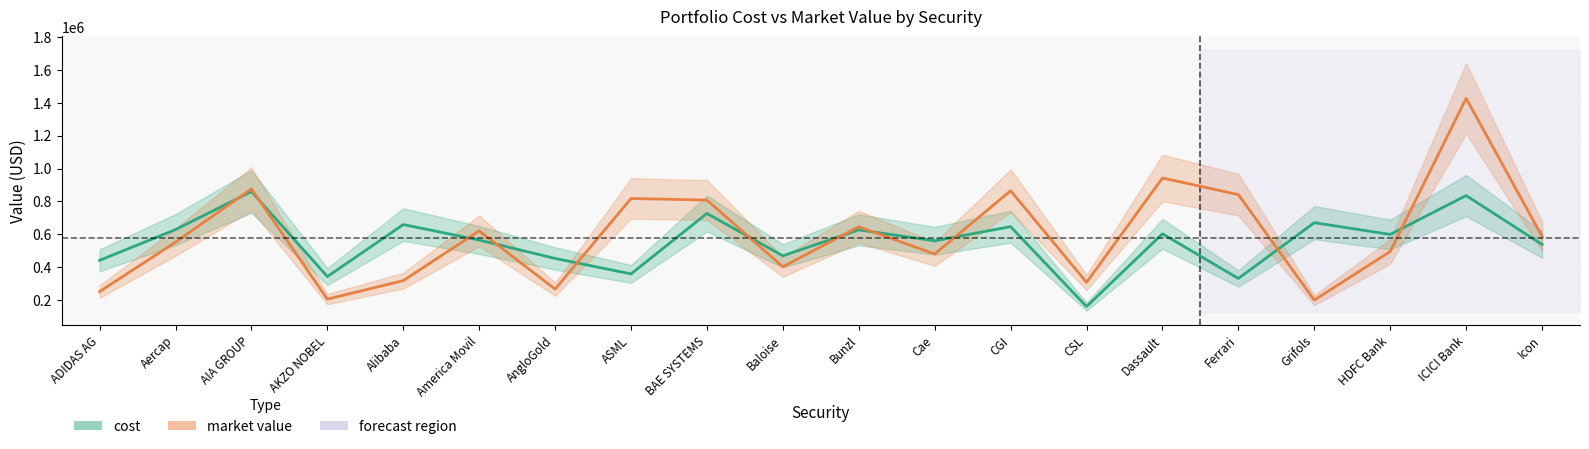

How many interior local valleys does the cost series have?

7